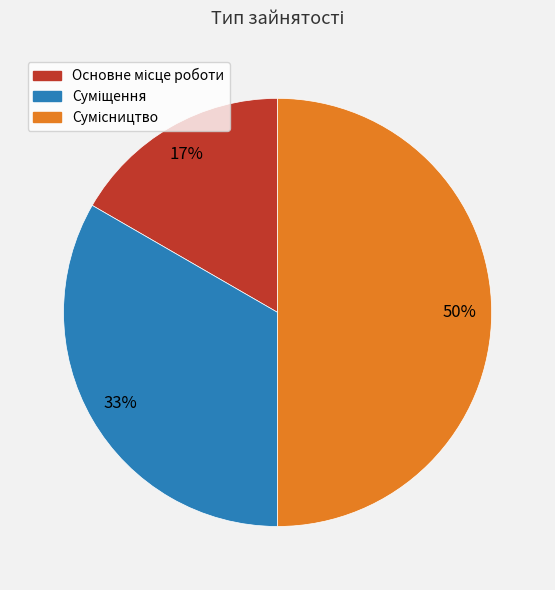

To the nearest percent, what is the difference between the largest and smallest slice percentages?

33%